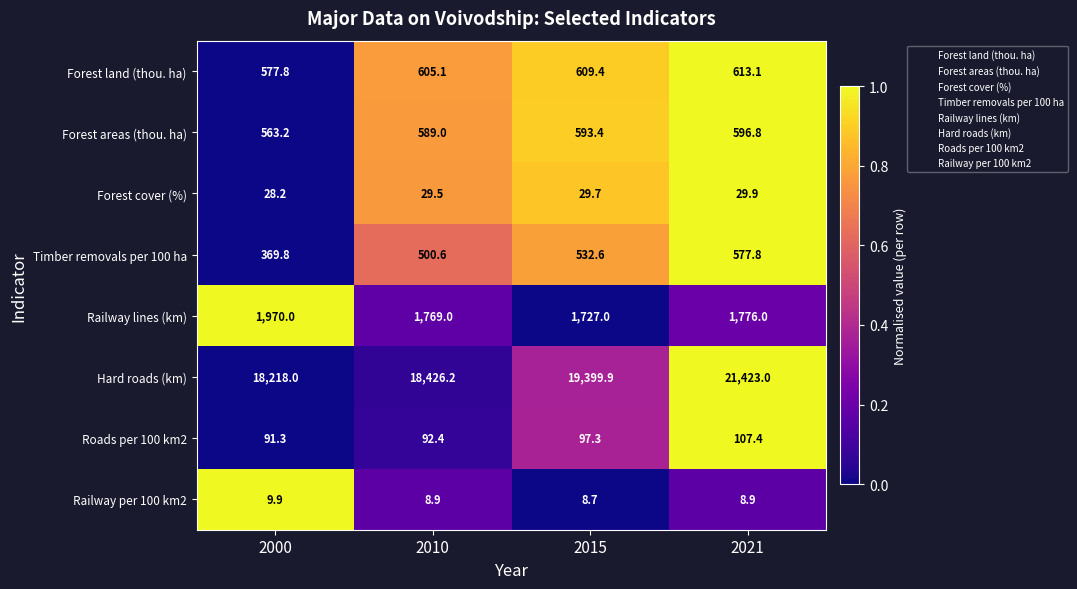

List the labels in order of Forest areas (thou. ha) value, smallest first.

2000, 2010, 2015, 2021